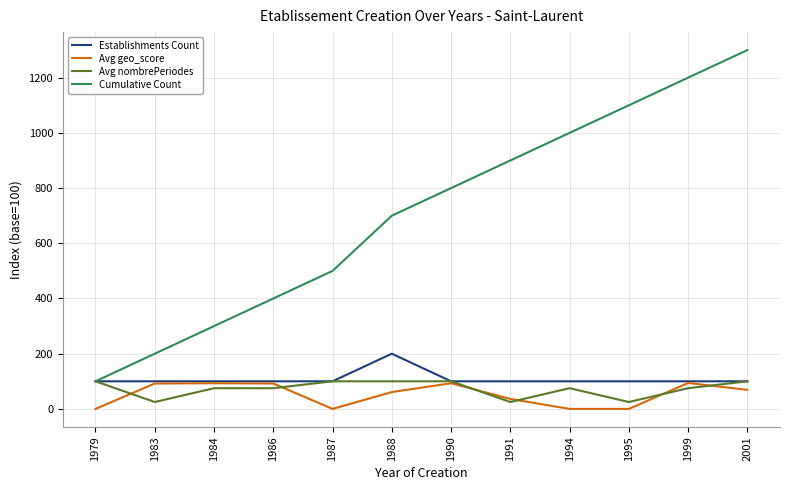

True or false: Cumulative Count and Avg geo_score intersect in this chart.

False